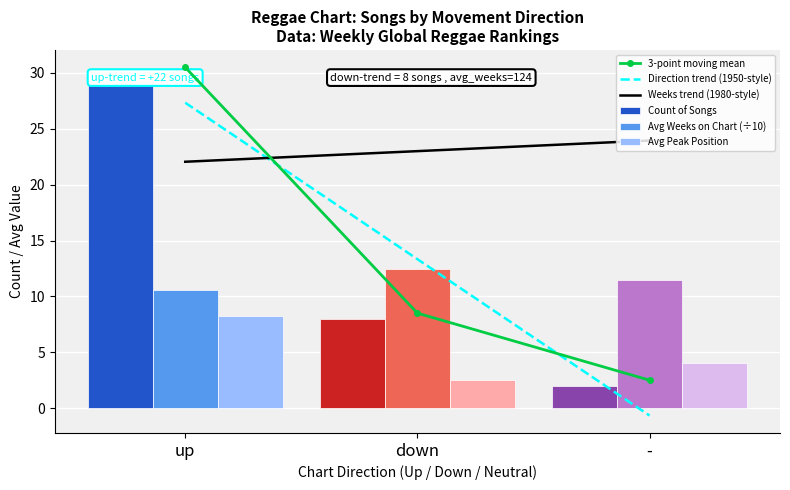

Does the chart contain stacked bars?

No